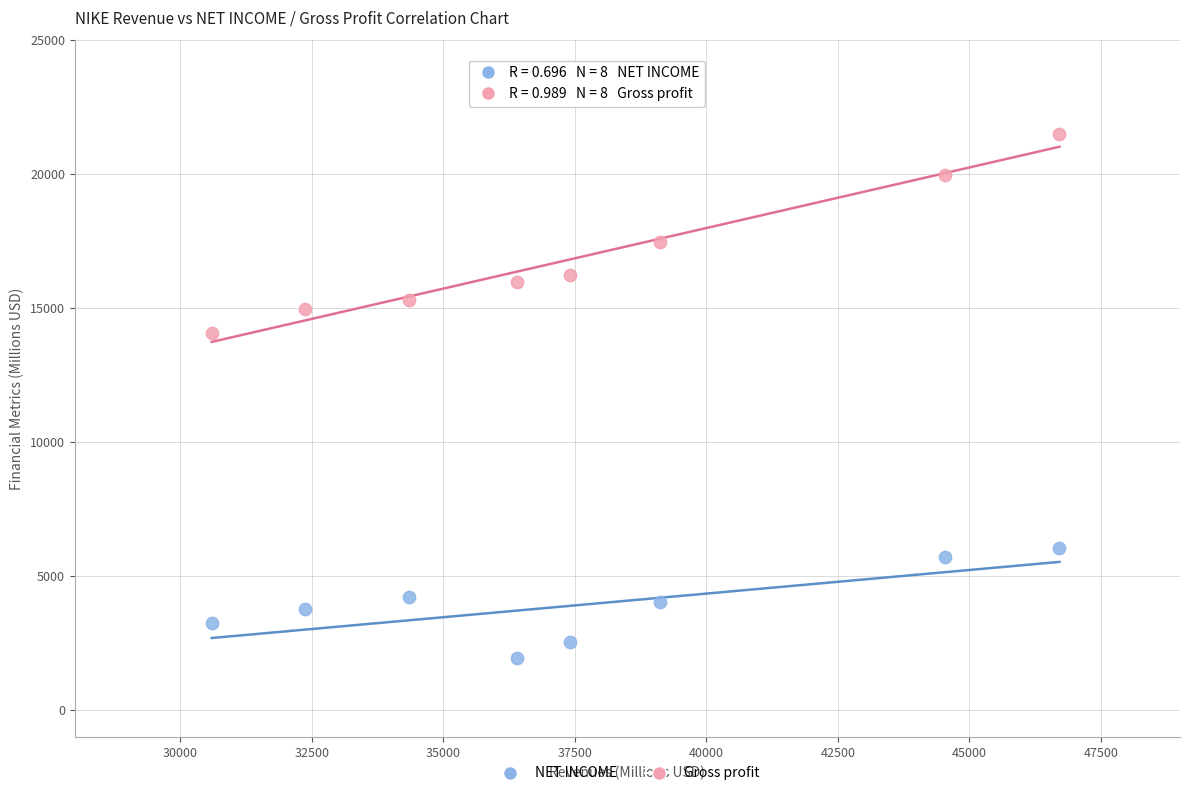

Which series has the widest spread of Y values?

Gross profit